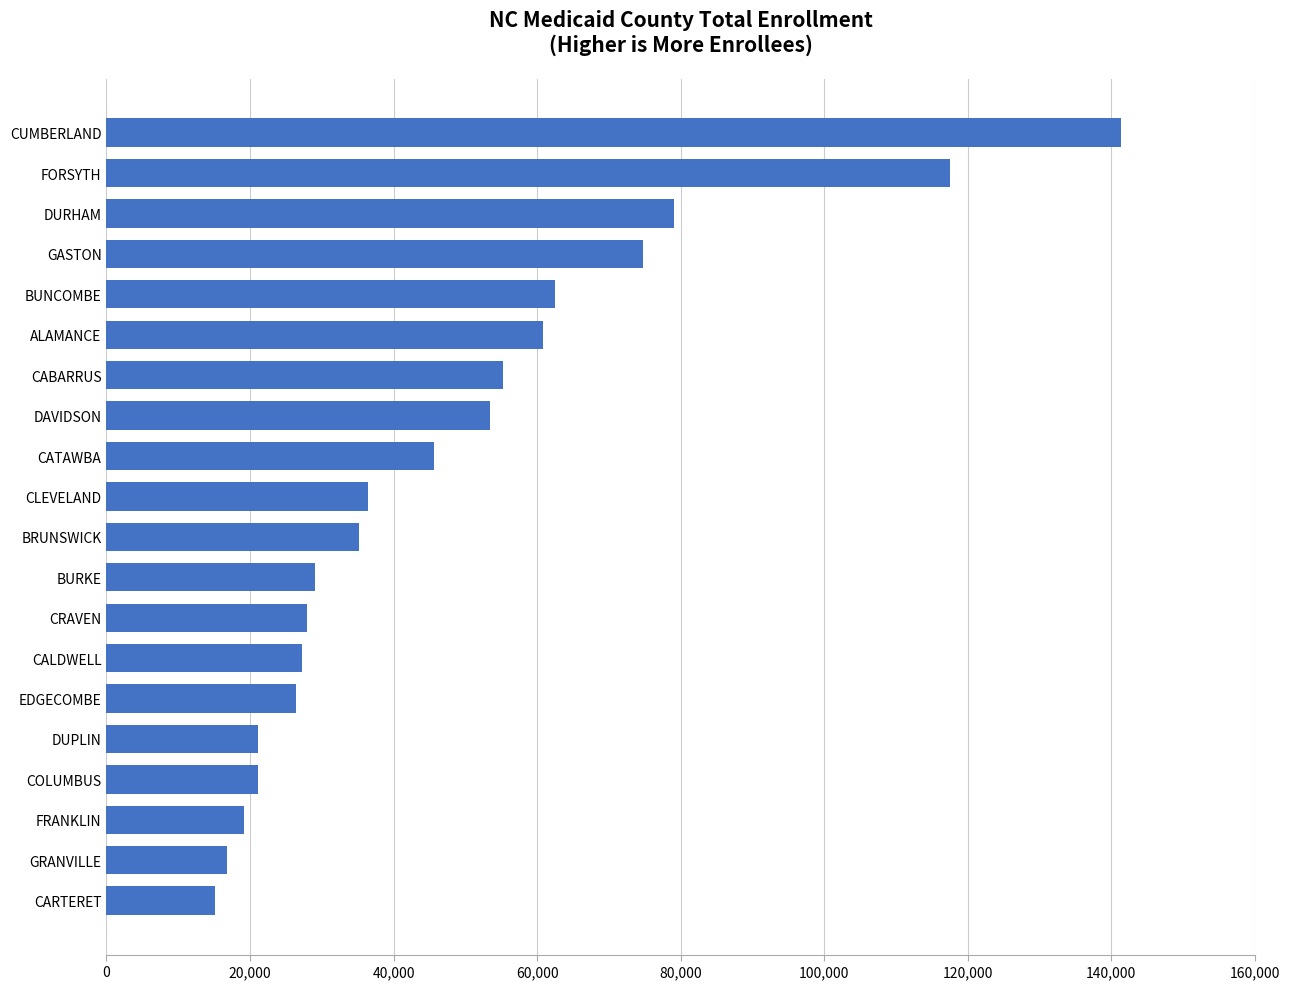

The value at DAVIDSON is 82588. True or false?

False